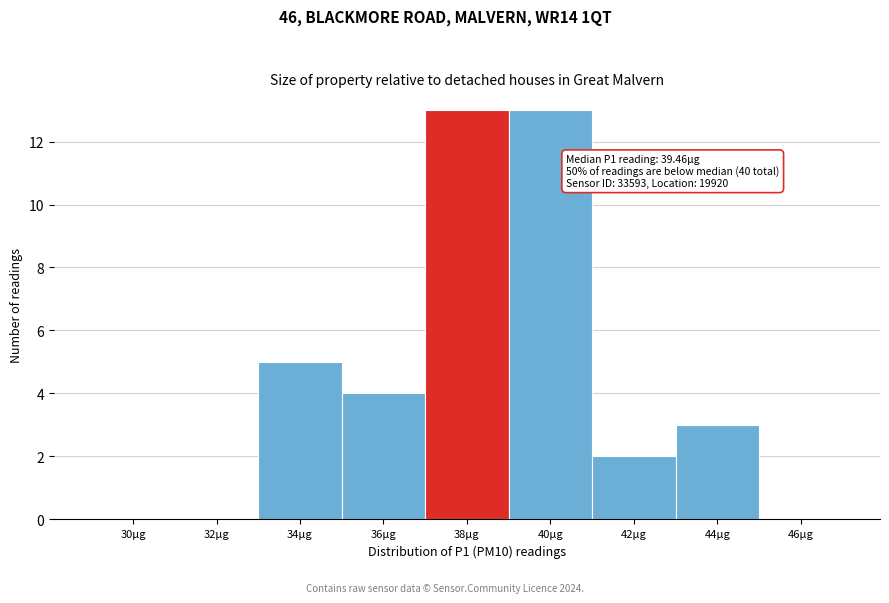

Reading left to right, transcribe all the data shown in this chart.

30µg=0	32µg=0	34µg=5	36µg=4	38µg=13	40µg=13	42µg=2	44µg=3	46µg=0